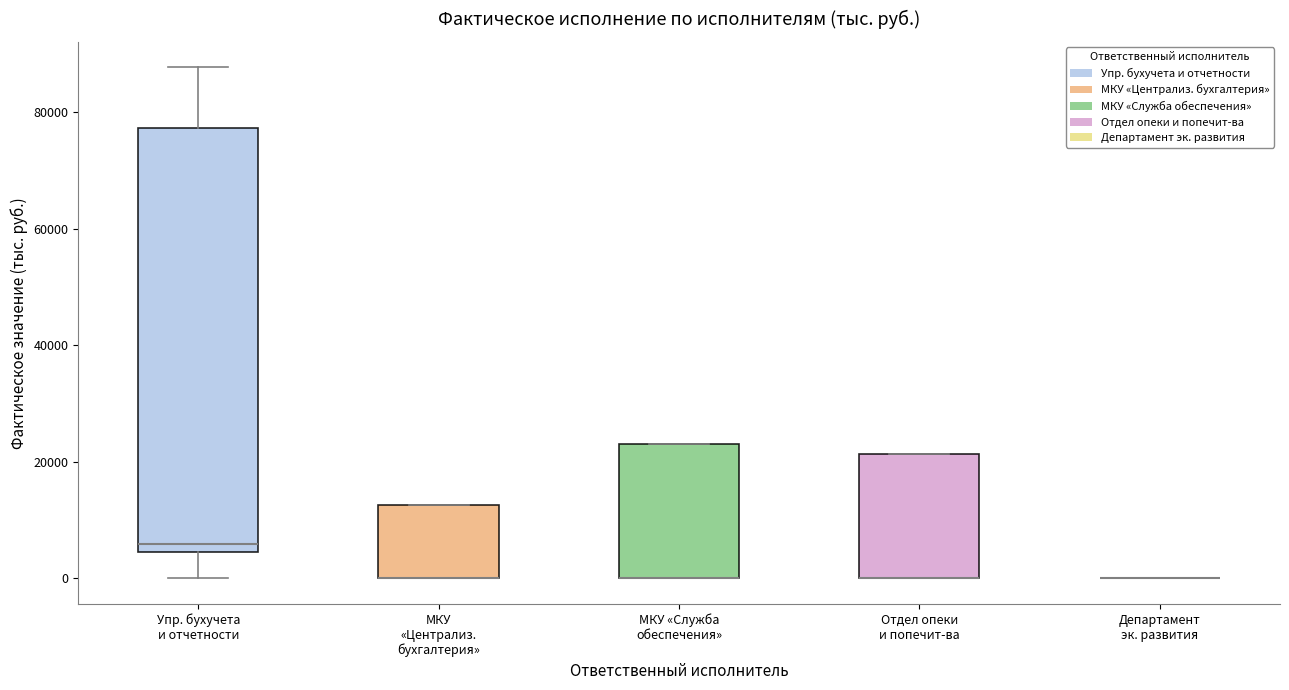

Comparing the boxes themselves (not the whiskers), which one is the tallest?

Упр. бухучета и отчетности